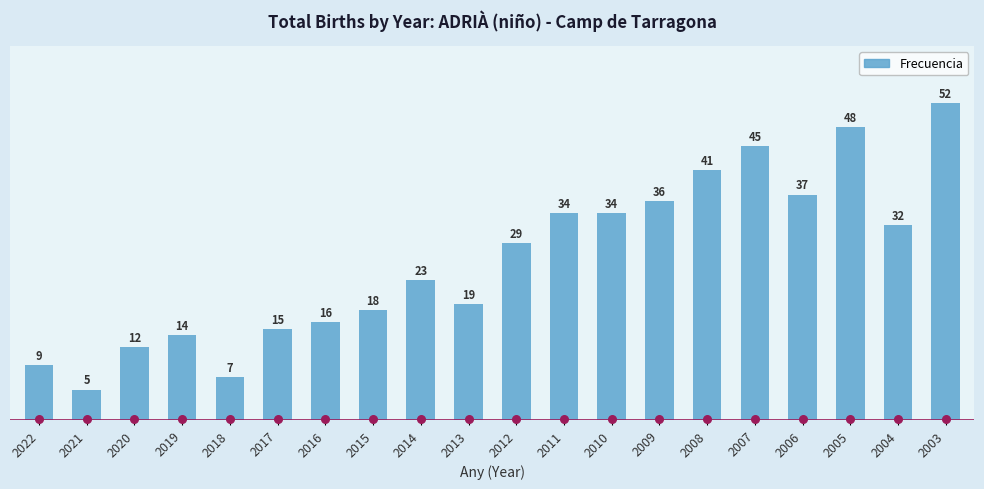

What is the change in value from 2017 to 2006?

+22